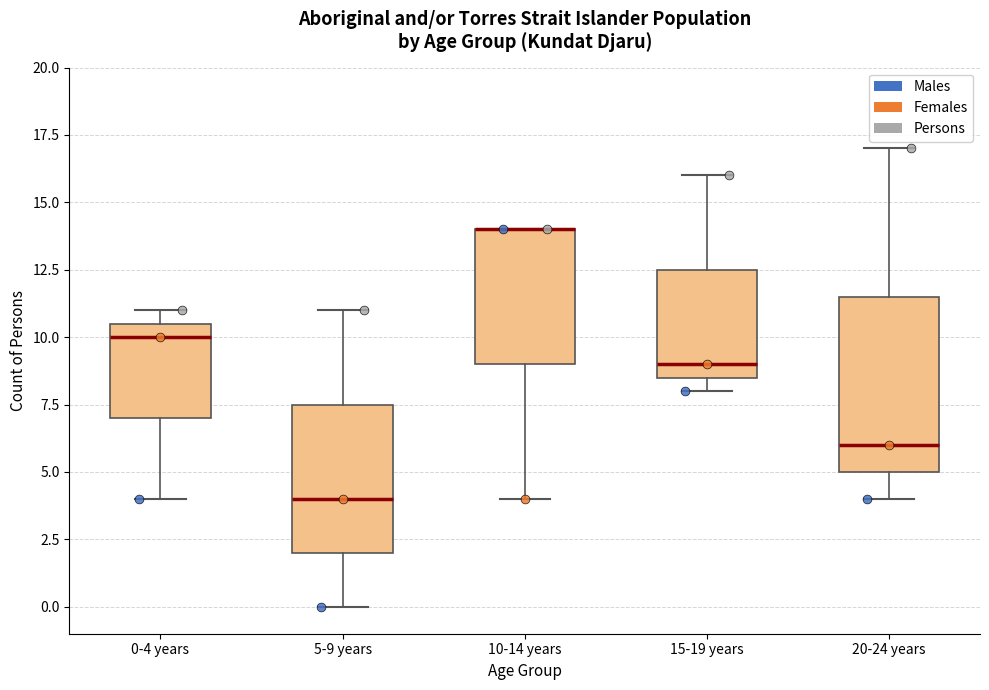

Reading left to right, read every box against the y-axis: the position of its median line, the range the box covers, and the ends of its whiskers. The values are not printed on the chart, so give them approximately, as read against the axis.

0-4 years: median 10.0, box 7.0 to 10.5, whiskers 4.0 to 11.0
5-9 years: median 4.0, box 2.0 to 7.5, whiskers 0.0 to 11.0
10-14 years: median 14.0 (drawn on the box's upper edge), box 9.0 to 14.0, whiskers 4.0 to 14.0
15-19 years: median 9.0, box 8.5 to 12.5, whiskers 8.0 to 16.0
20-24 years: median 6.0, box 5.0 to 11.5, whiskers 4.0 to 17.0